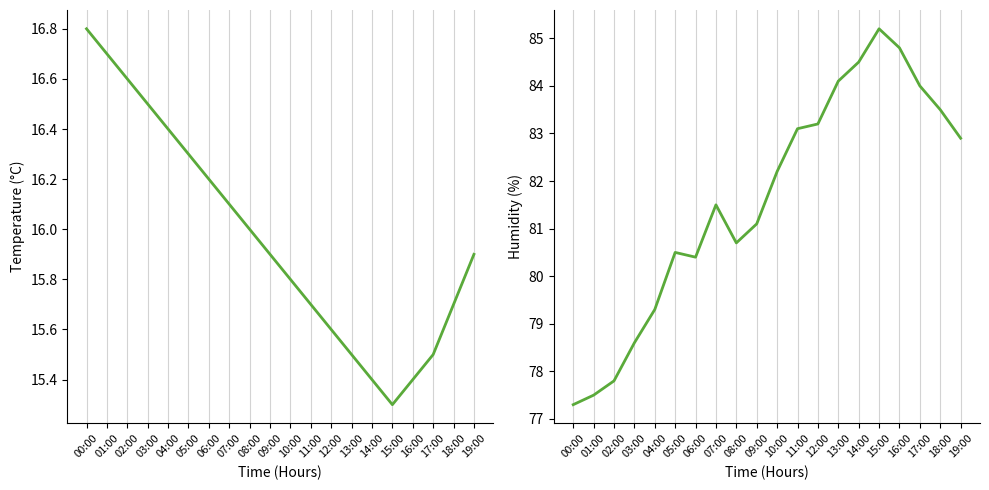

Rank the categories by Temp value from highest to lowest.

00:00, 01:00, 02:00, 03:00, 04:00, 05:00, 06:00, 07:00, 08:00, 09:00, 19:00, 10:00, 11:00, 18:00, 12:00, 13:00, 17:00, 14:00, 16:00, 15:00